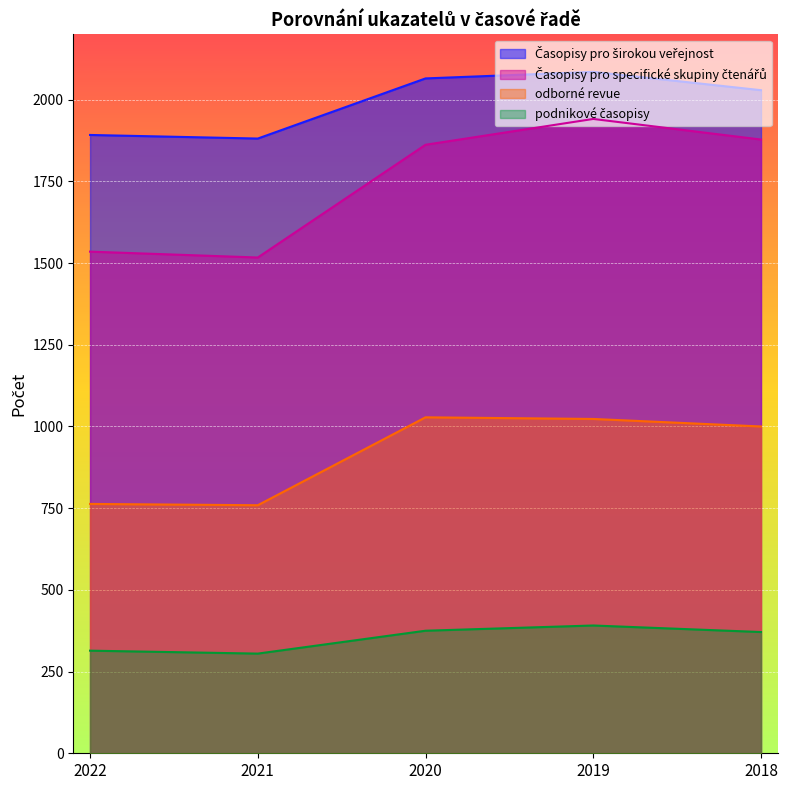

What is the difference between the highest and lowest values at 2022?

1578